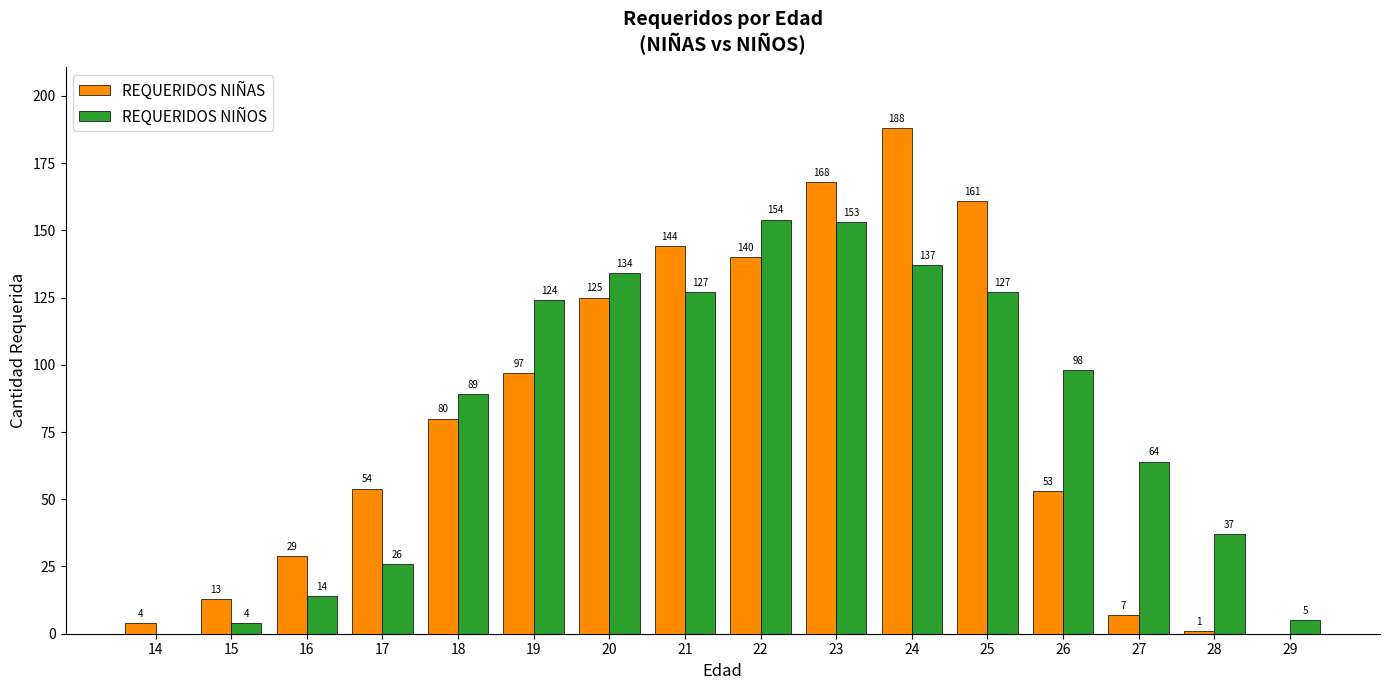

Are the bars grouped side by side (vs. stacked)?

Yes